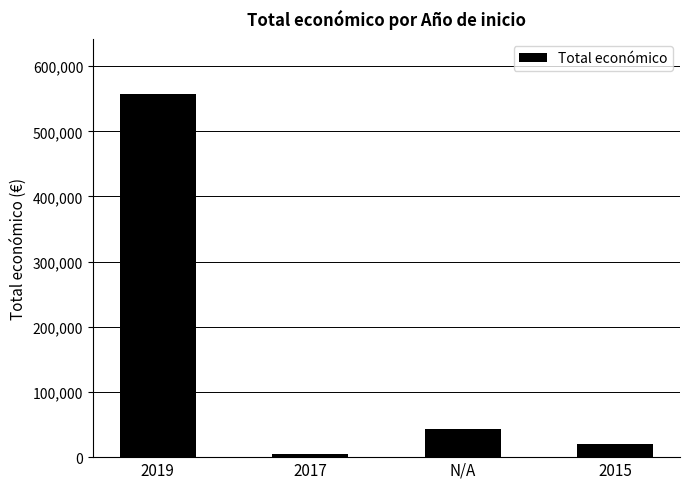

Are the bars horizontal?

No